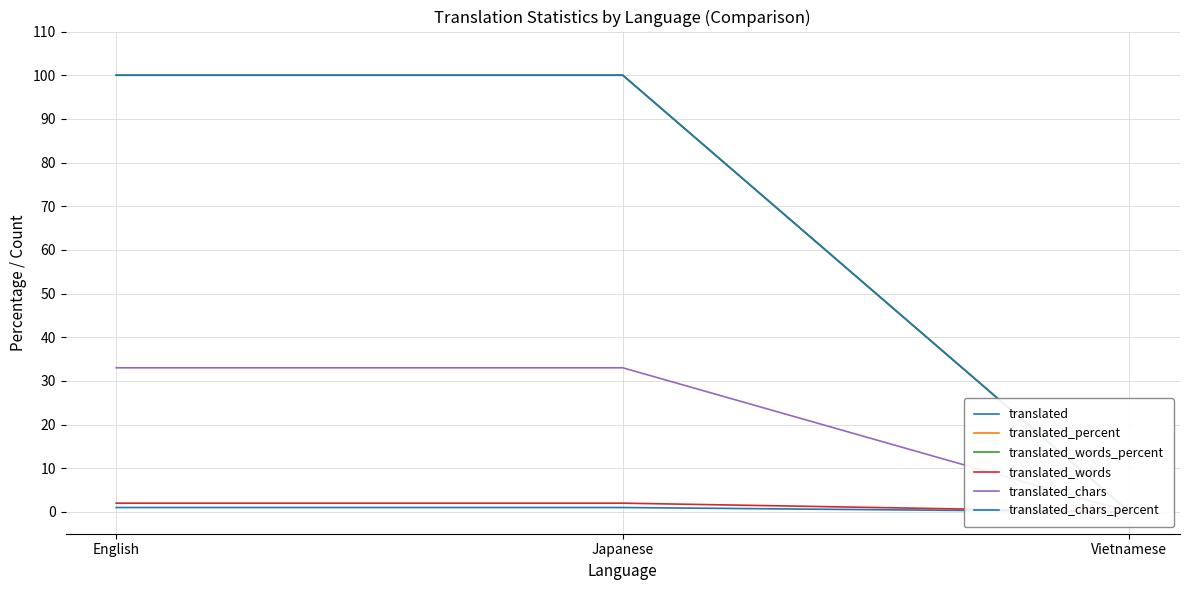

Reading right to left, extract all data points from this chart.

translated: Vietnamese=0	Japanese=1	English=1
translated_percent: Vietnamese=0	Japanese=100	English=100
translated_words_percent: Vietnamese=0	Japanese=100	English=100
translated_words: Vietnamese=0	Japanese=2	English=2
translated_chars: Vietnamese=0	Japanese=33	English=33
translated_chars_percent: Vietnamese=0	Japanese=100	English=100